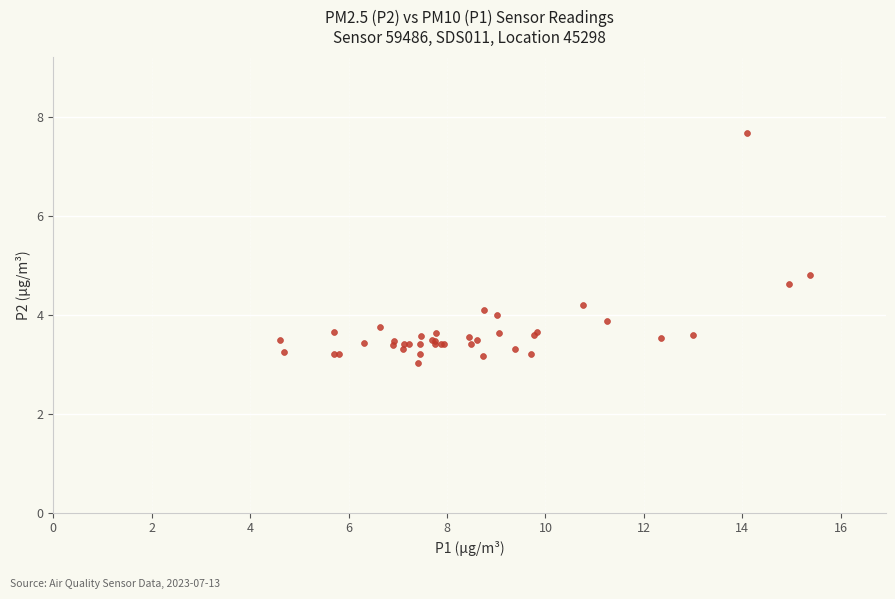

What Y value in the scatter plot is closest to 5?

4.8